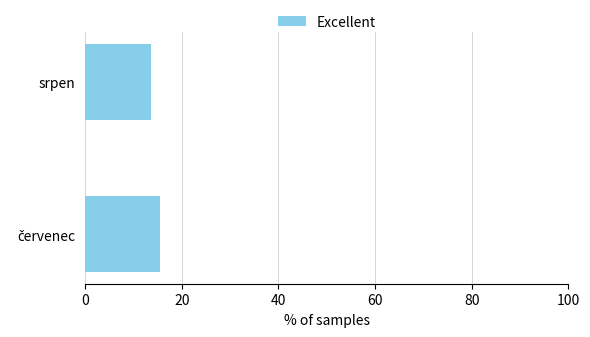

What is the average value?

14.5